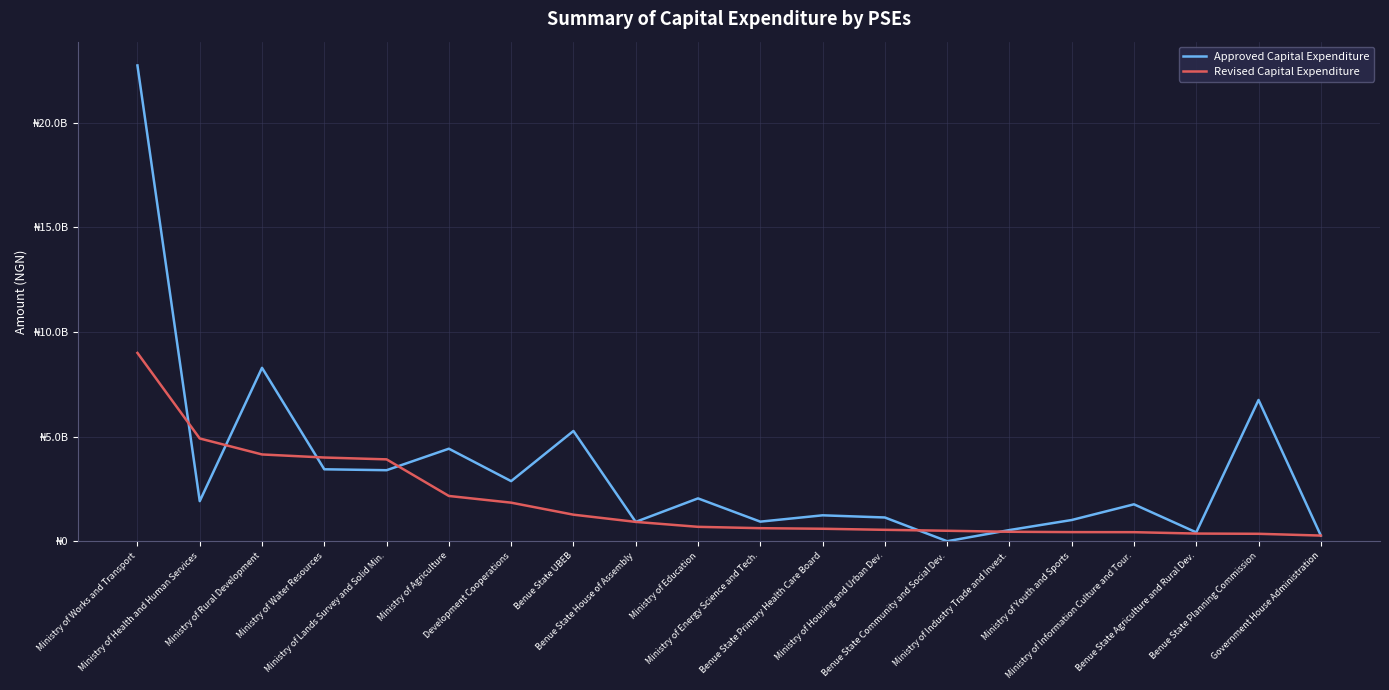

Is the value of Approved Capital Expenditure at Ministry of Industry Trade and Invest. greater than the value of Revised Capital Expenditure at Ministry of Agriculture?

No